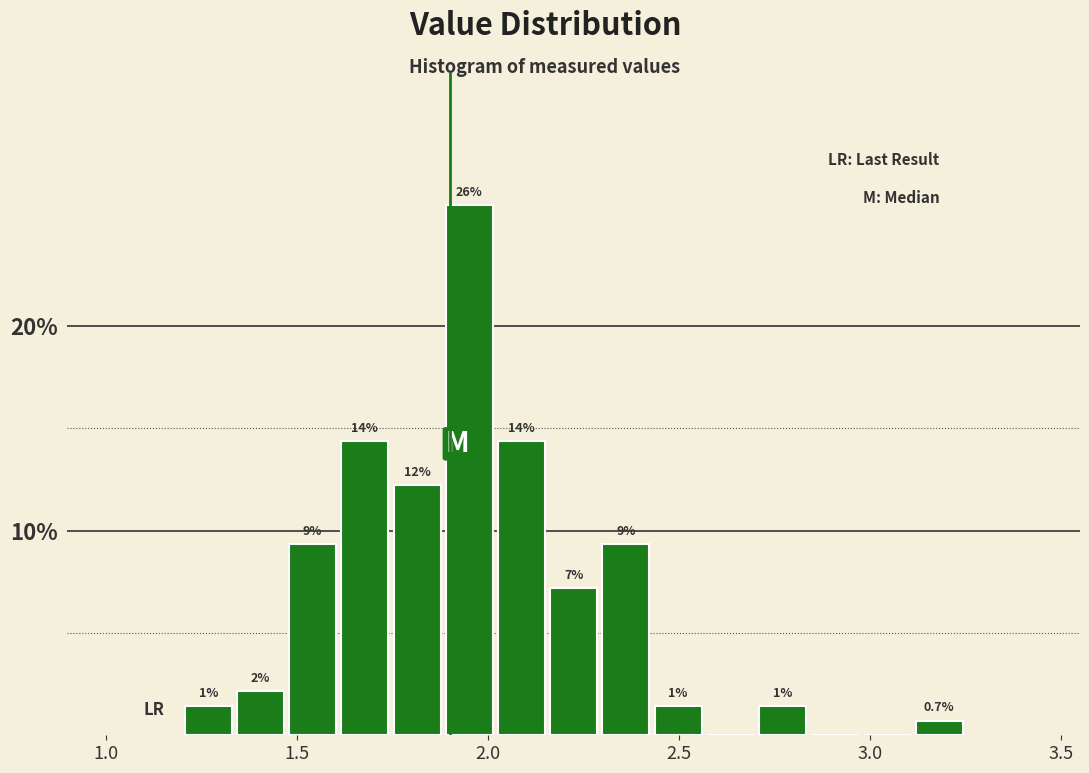

Around what value on the x-axis is the tallest bar? Give the approximate position of its centre, as read against the axis.

1.95